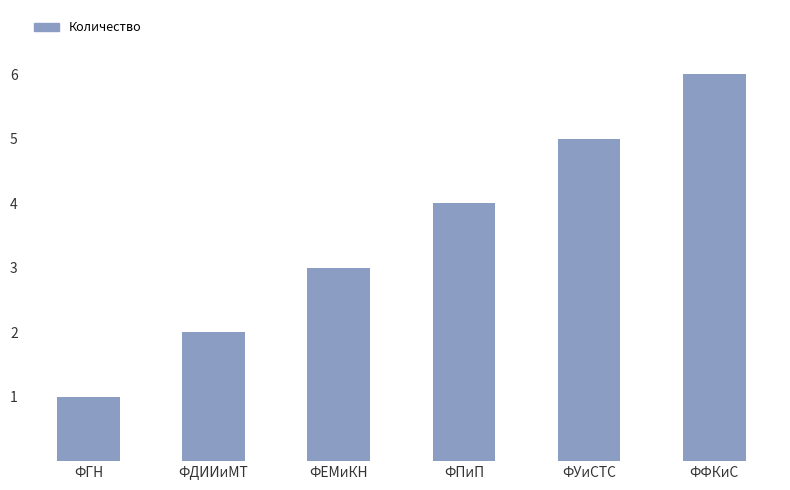

Which category has the lowest value across all series?

ФГН